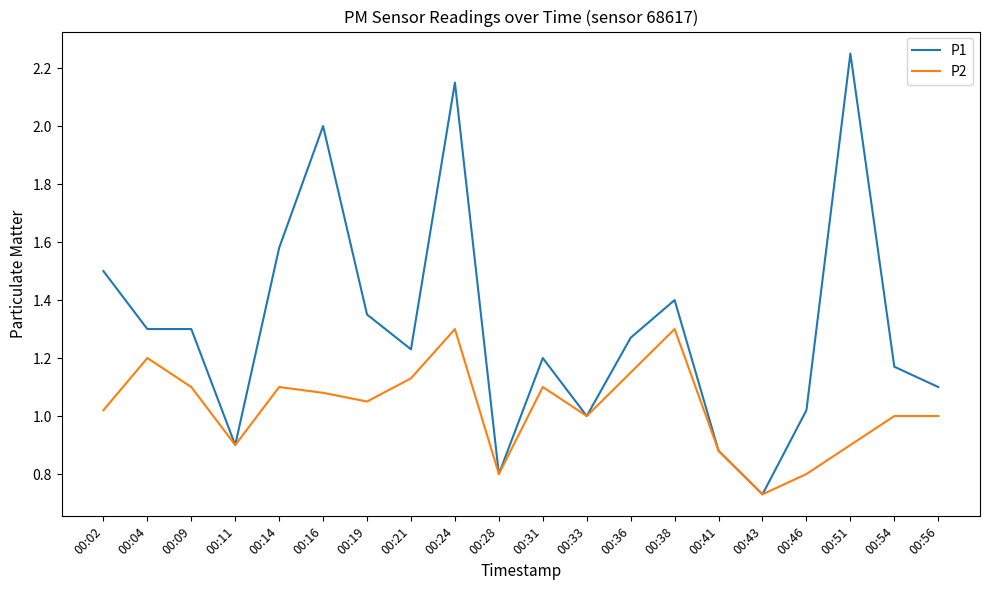

List the series in order of their peak value, lowest first.

P2, P1